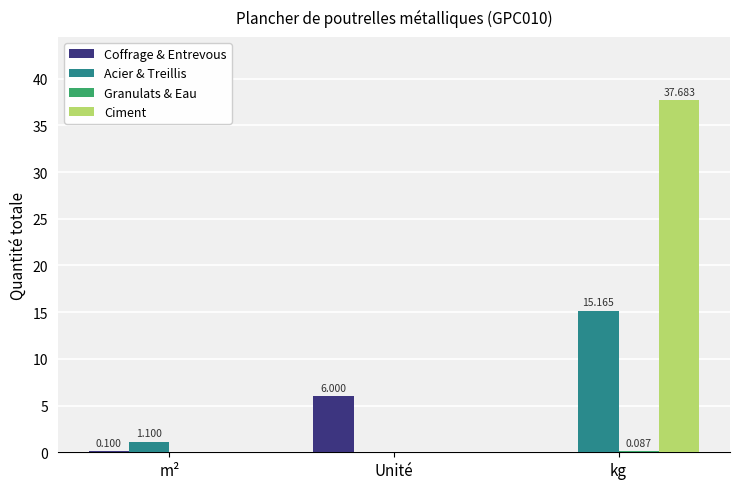

Which series has the largest total across all categories?

Ciment